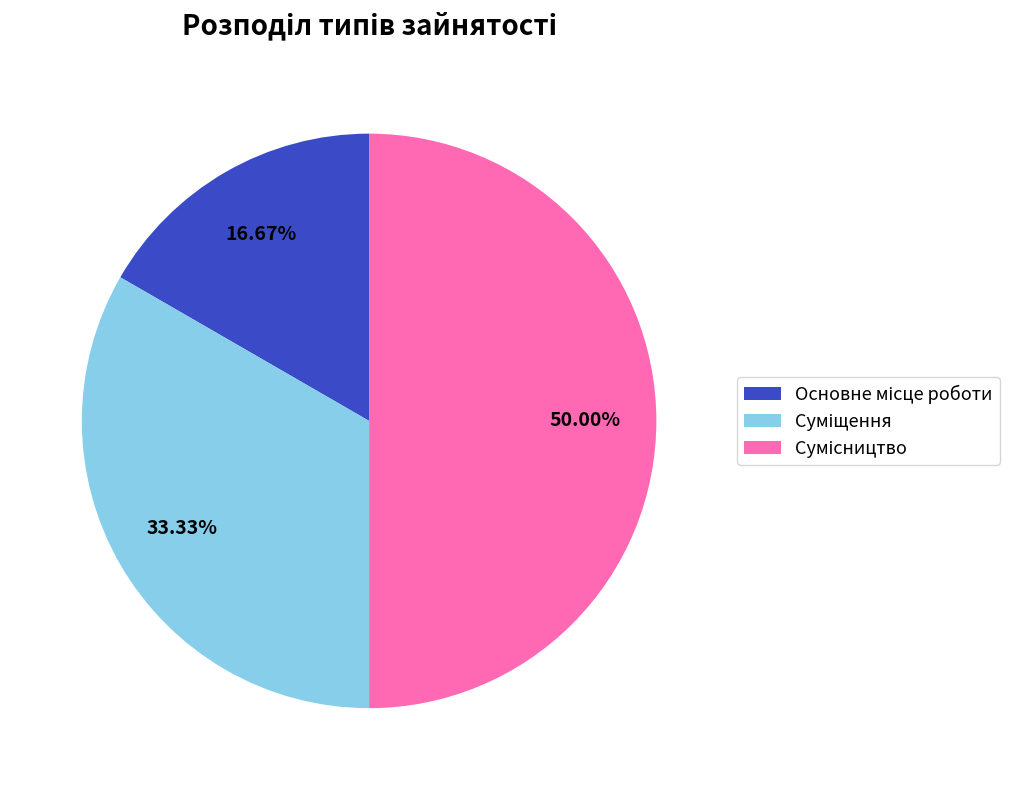

Which category has the biggest portion of the pie?

Сумісництво